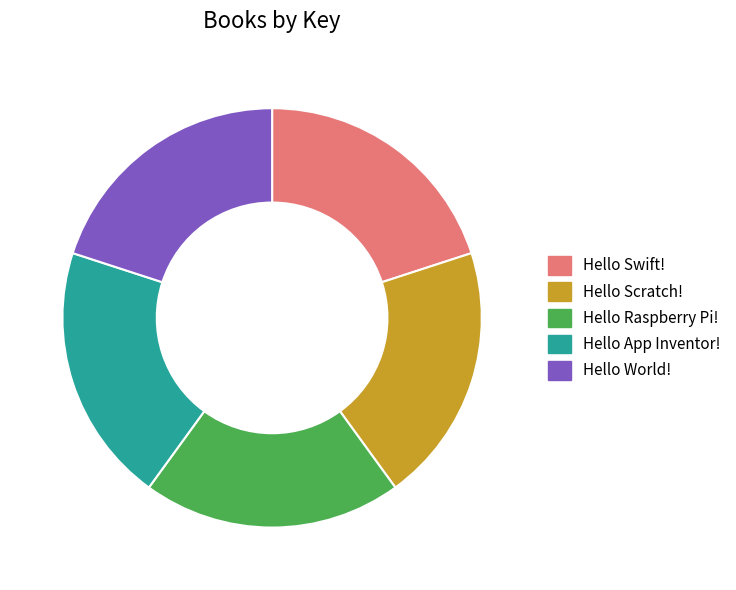

Approximately how many times larger is the value at Hello Raspberry Pi! compared to Hello App Inventor!?

1.0